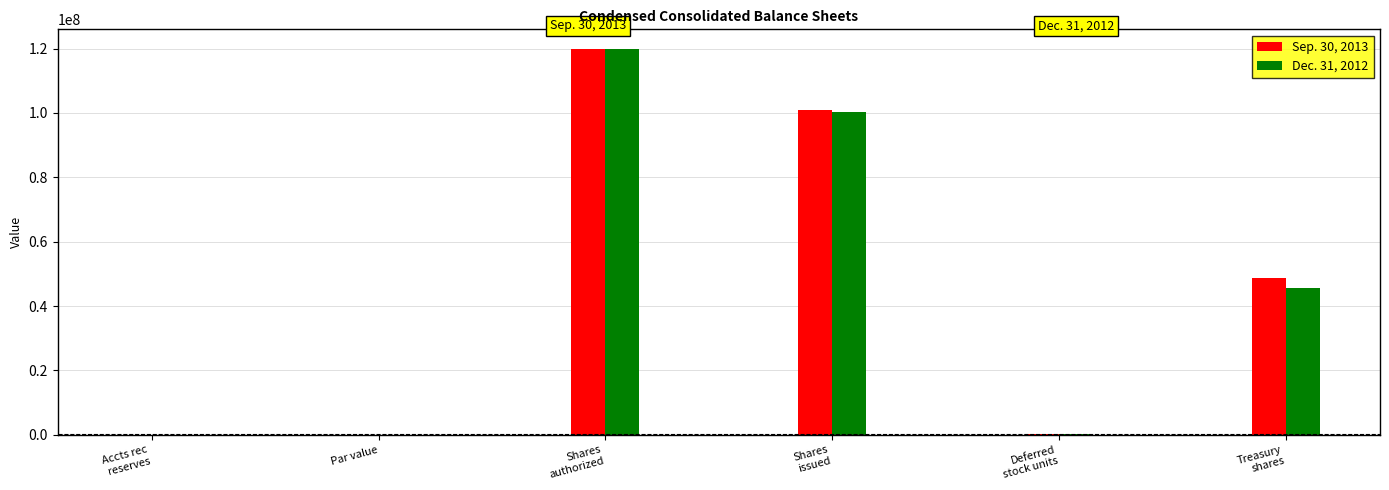

What is the sum of all Sep. 30, 2013 values?

269765324.1